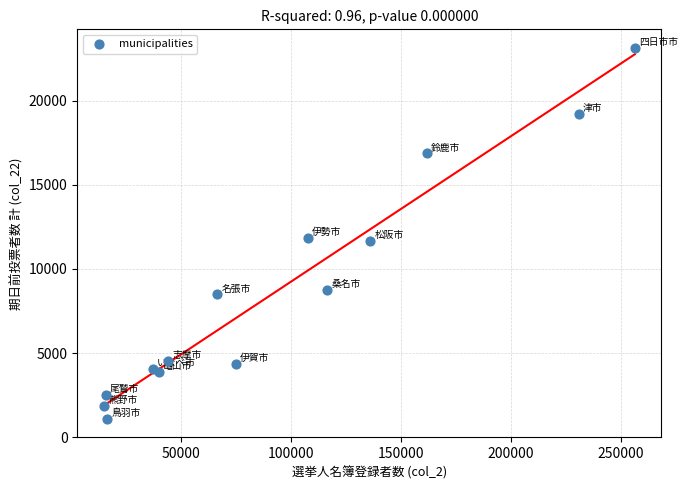

What is the range of Y values (max minus min)?

22036